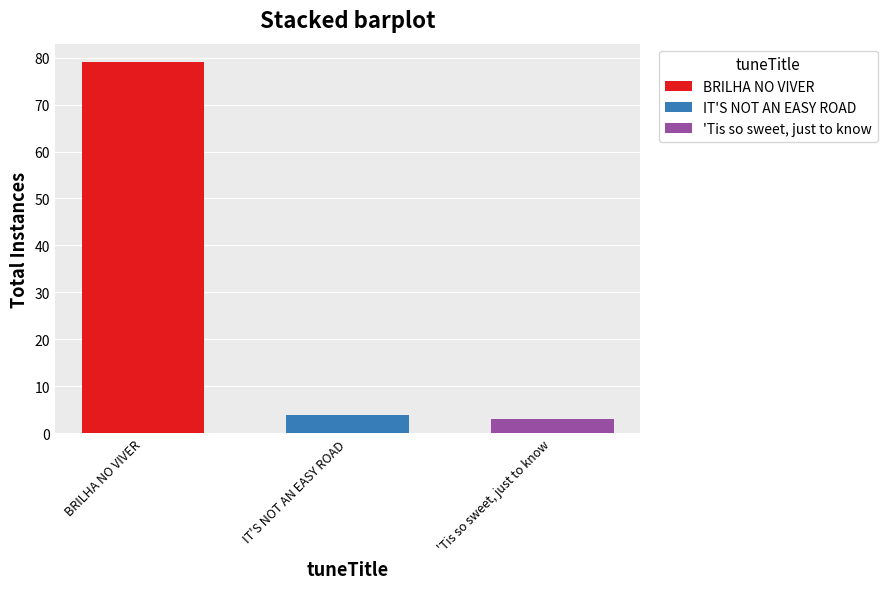

List the series in order of their peak value, highest first.

BRILHA NO VIVER, IT'S NOT AN EASY ROAD, 'Tis so sweet, just to know